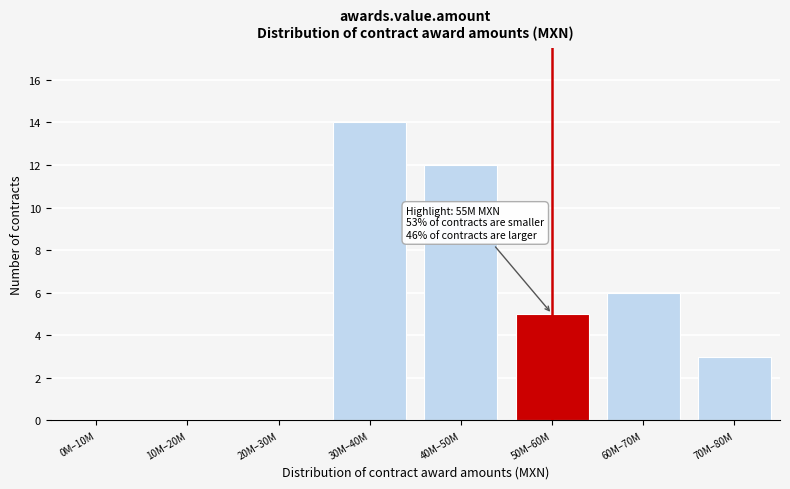

Reading left to right, extract all data points from this chart.

0M–10M=0	10M–20M=0	20M–30M=0	30M–40M=14	40M–50M=12	50M–60M=5	60M–70M=6	70M–80M=3